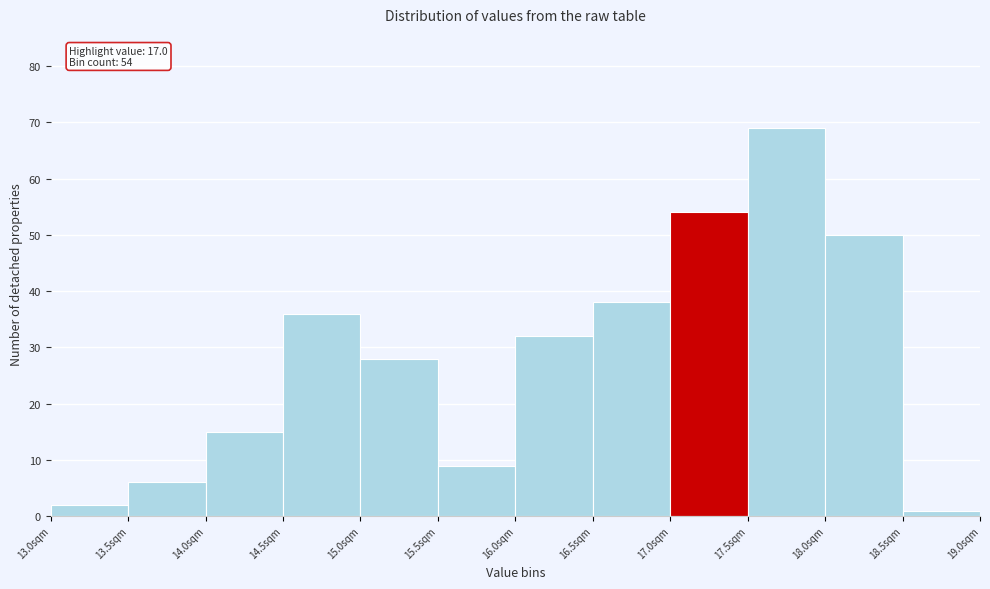

Over which range of the x-axis is the bar tallest?

17.5 to 18.0